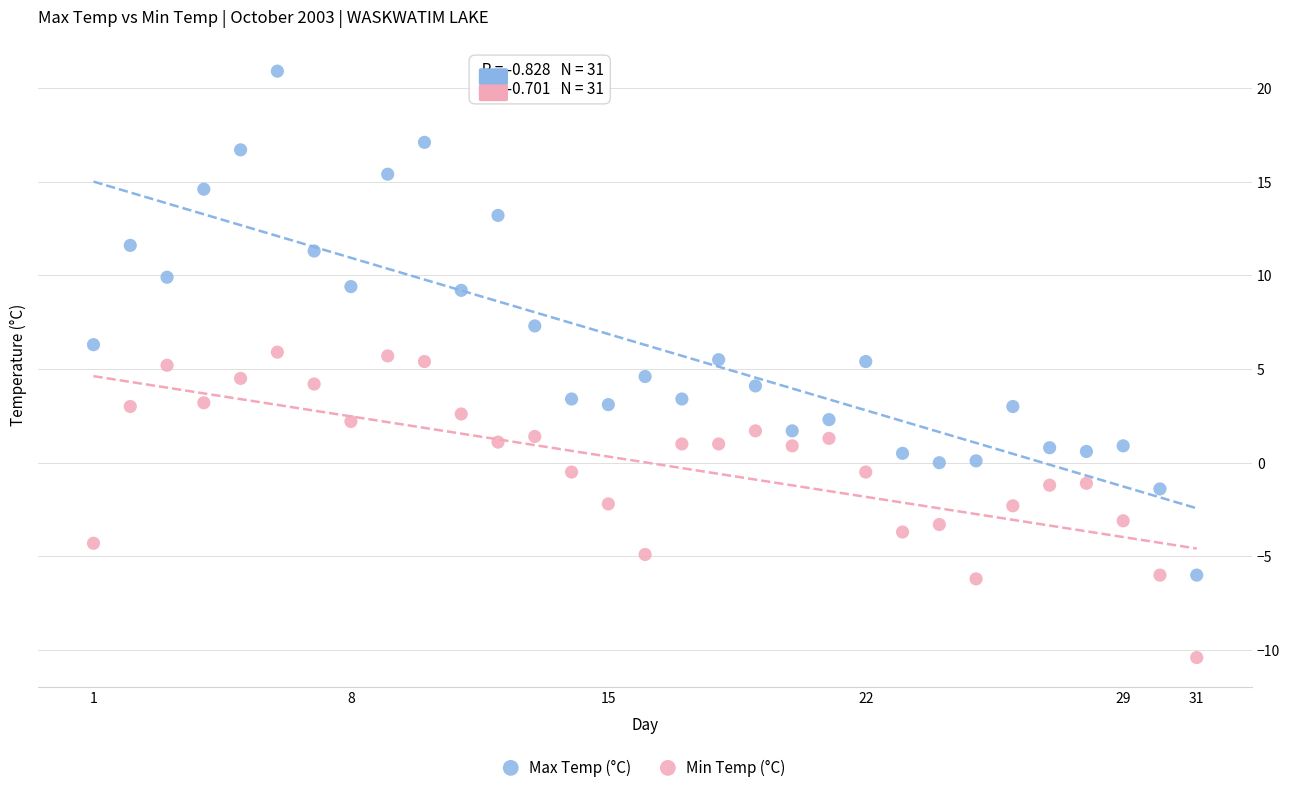

Which series contains the highest Y value?

Max Temp (°C)